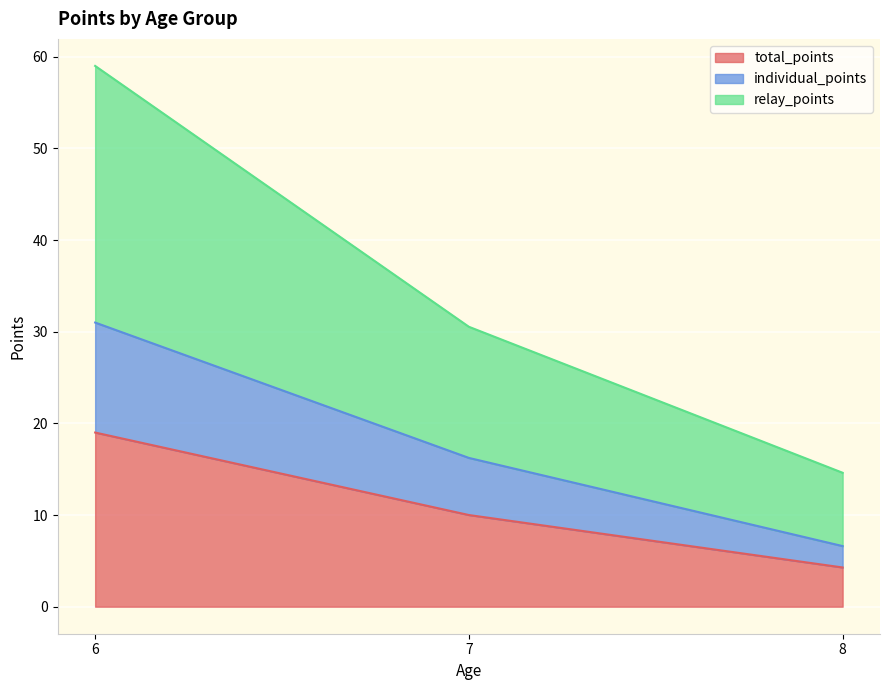

What is the total value across all series at 7?

30.5